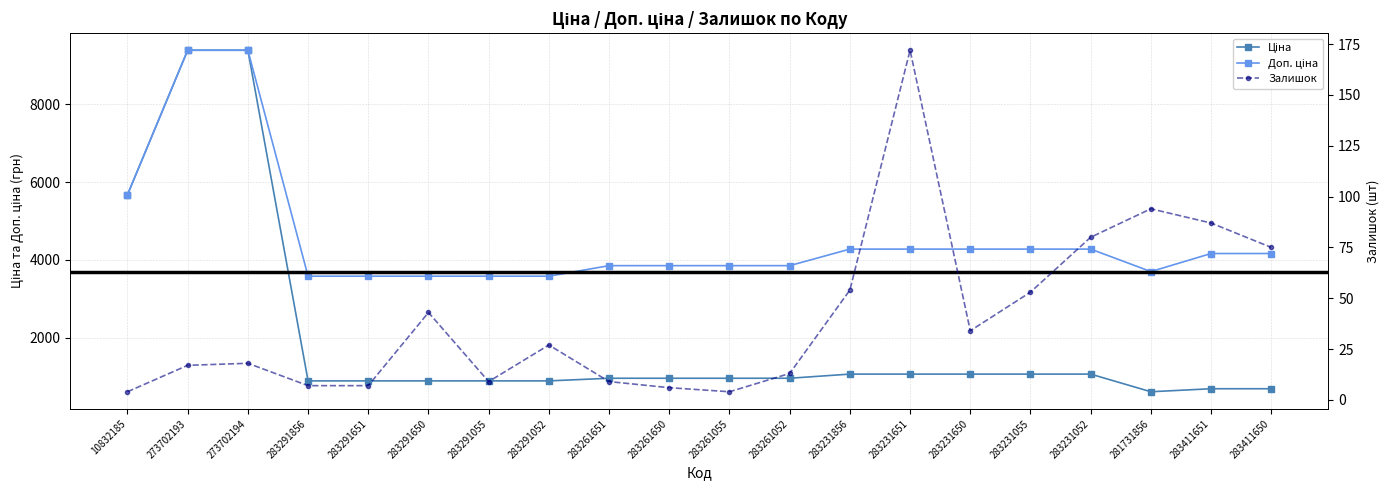

What is the label of the 9th point from the left?

283261651